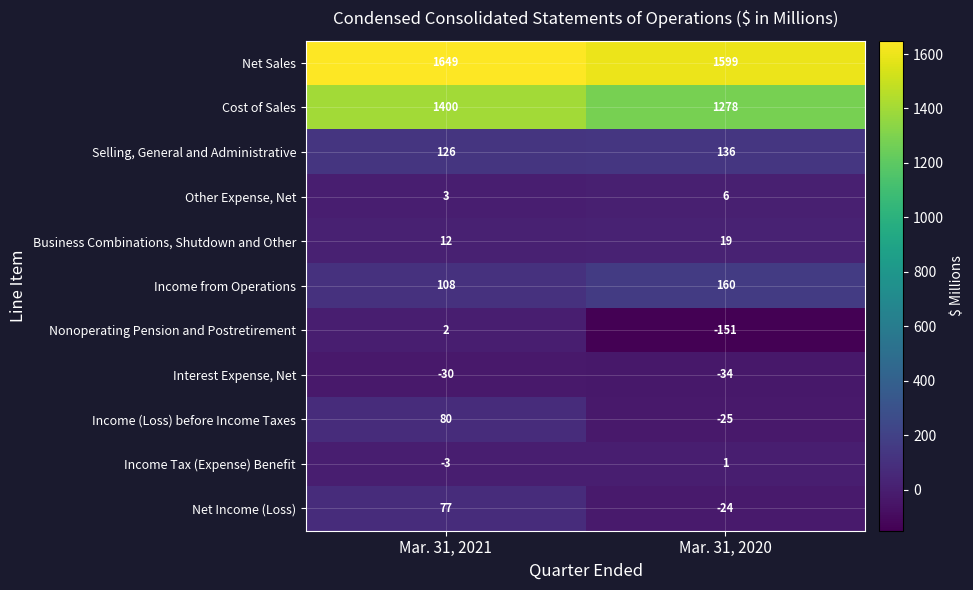

Count the number of data series in this chart.

11